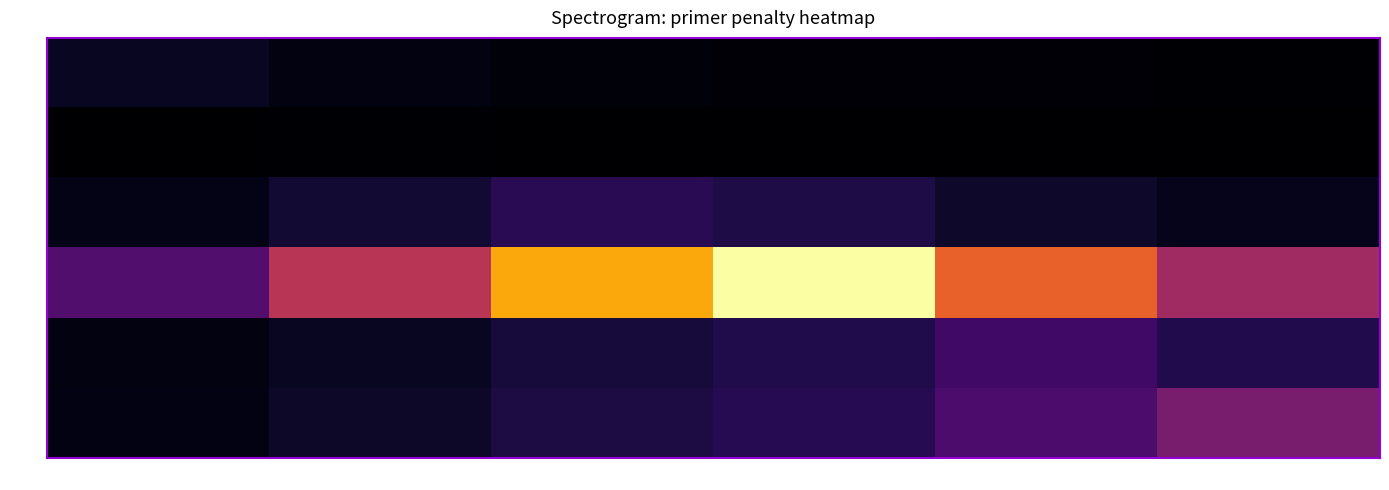

Which series changed the most between 6858 and 10582?

4365